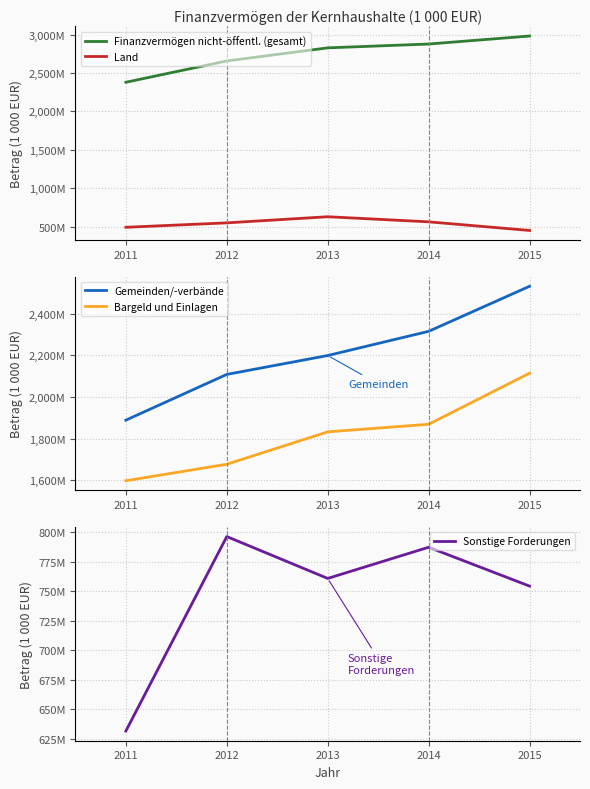

What is the sum of the Finanzvermögen nicht-öffentl. (gesamt) values at 2011 and 2014?

5257659